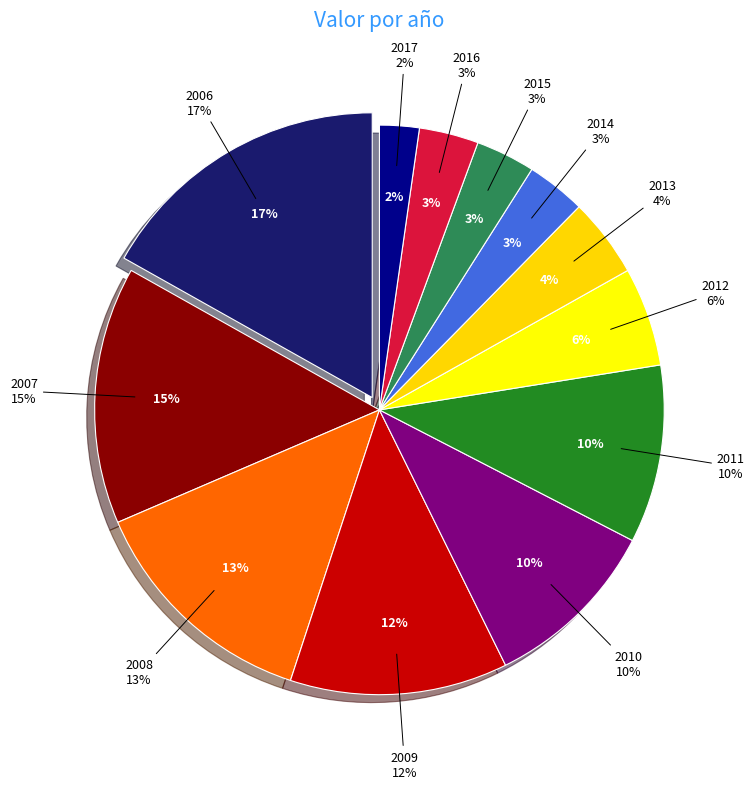

To the nearest percent, what is the average slice percentage?

8%